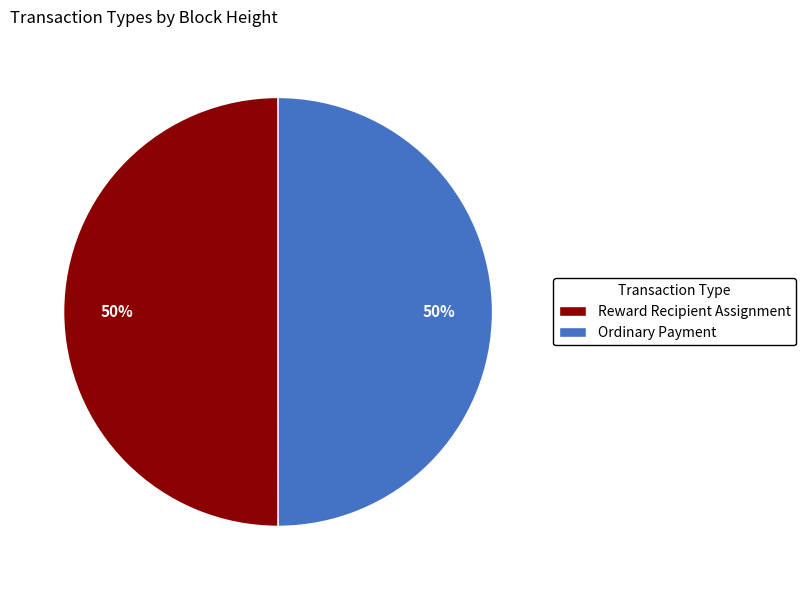

True or false: Reward Recipient Assignment accounts for 59% of the total.

False